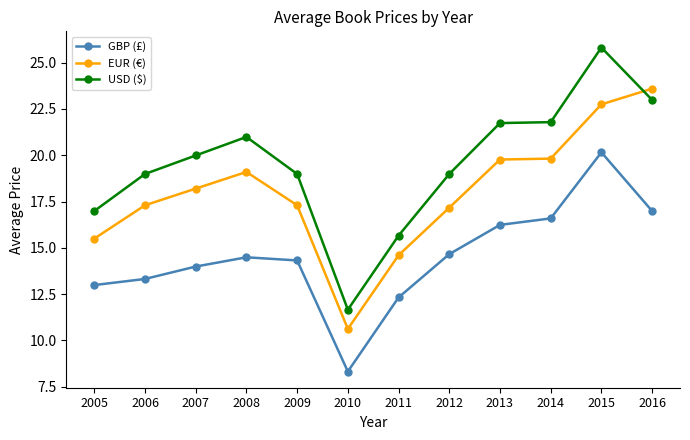

What is the sum of the GBP (£) values at 2014 and 2010?

24.9